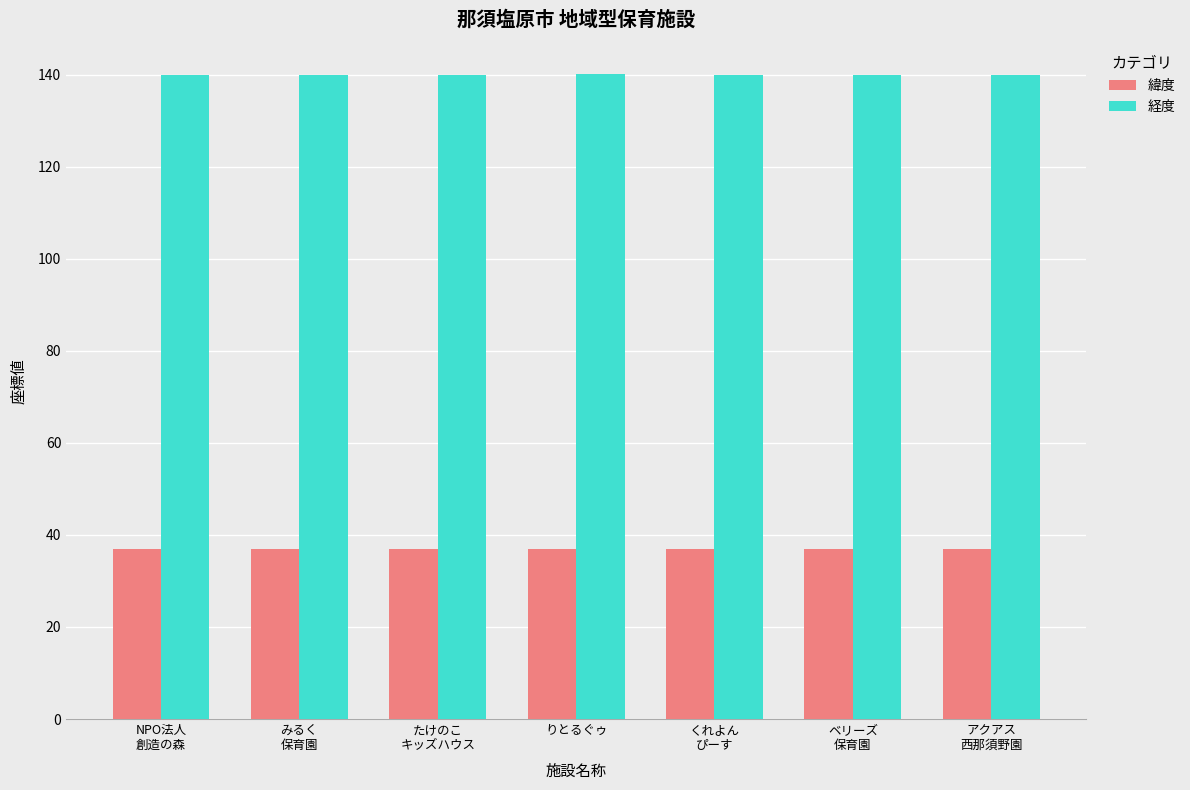

Count the number of categories in the chart.

7